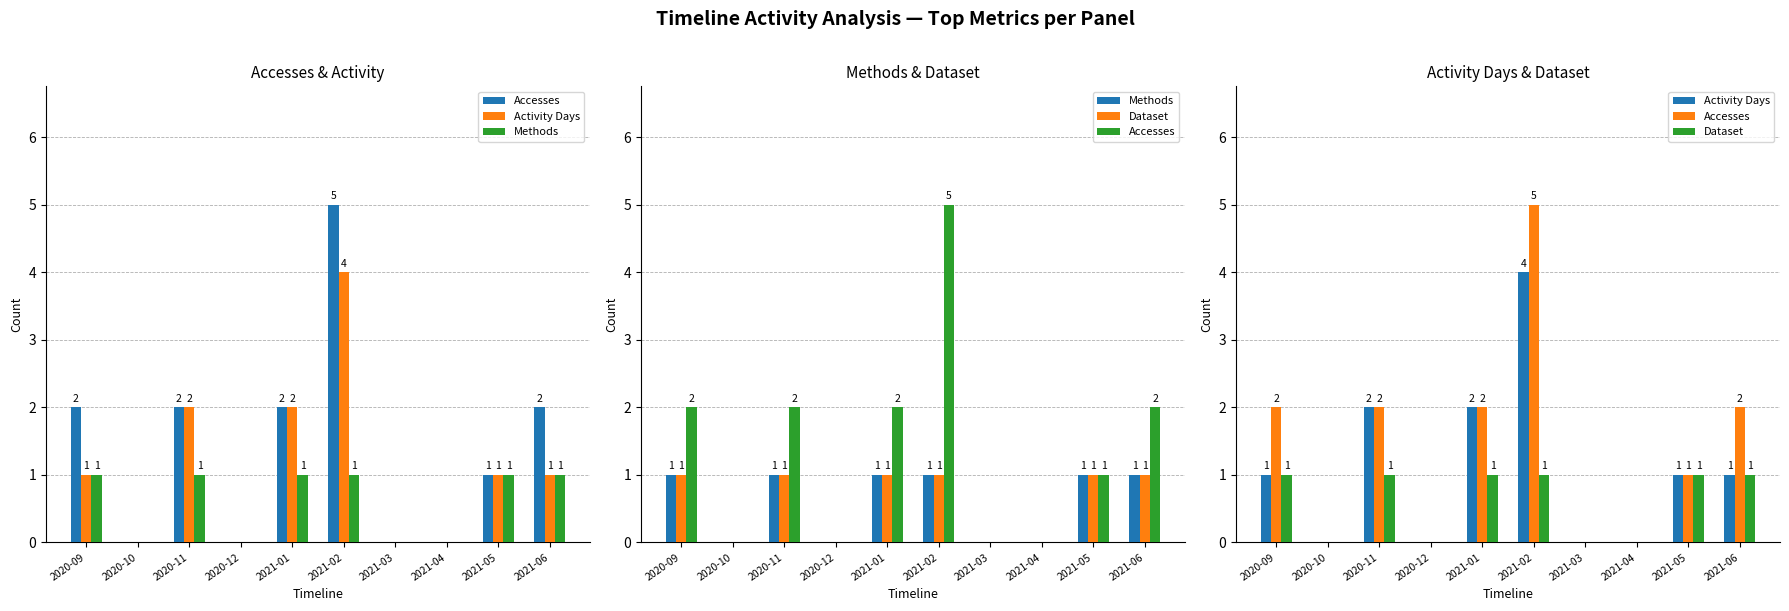

At which label does Methods reach its peak?

2020-09